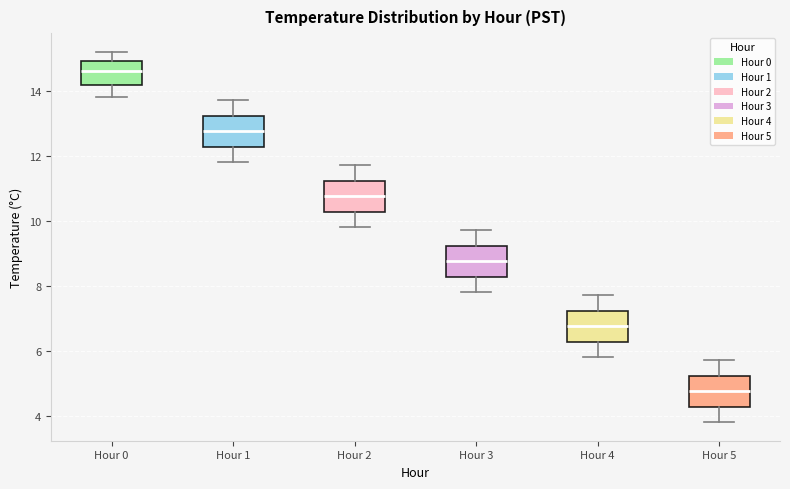

Where is the upper edge of the box for Hour 3 on the y-axis? The values are not printed on the chart, so give them approximately, as read against the axis.

9.2